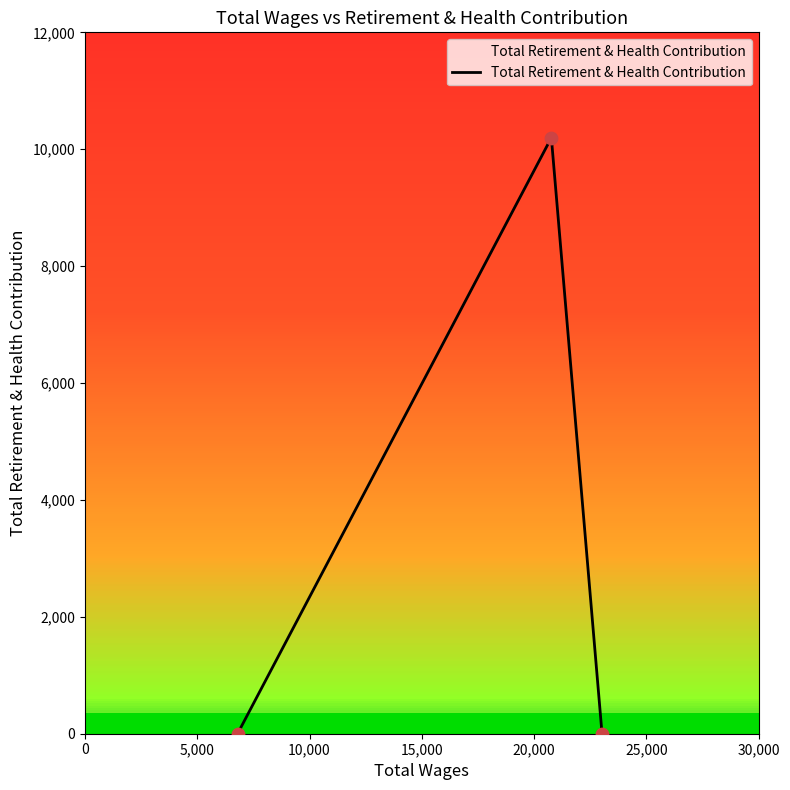

What is the difference between the maximum and minimum values?

10197